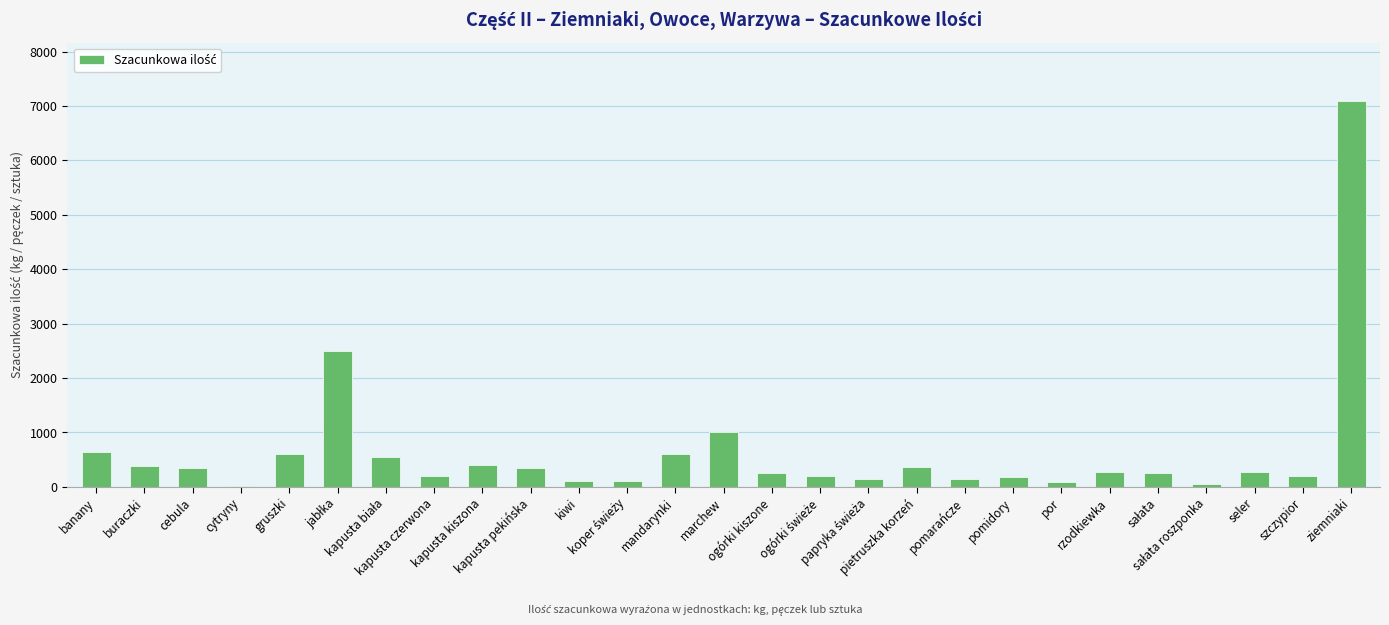

What is the sum of all values?

17340